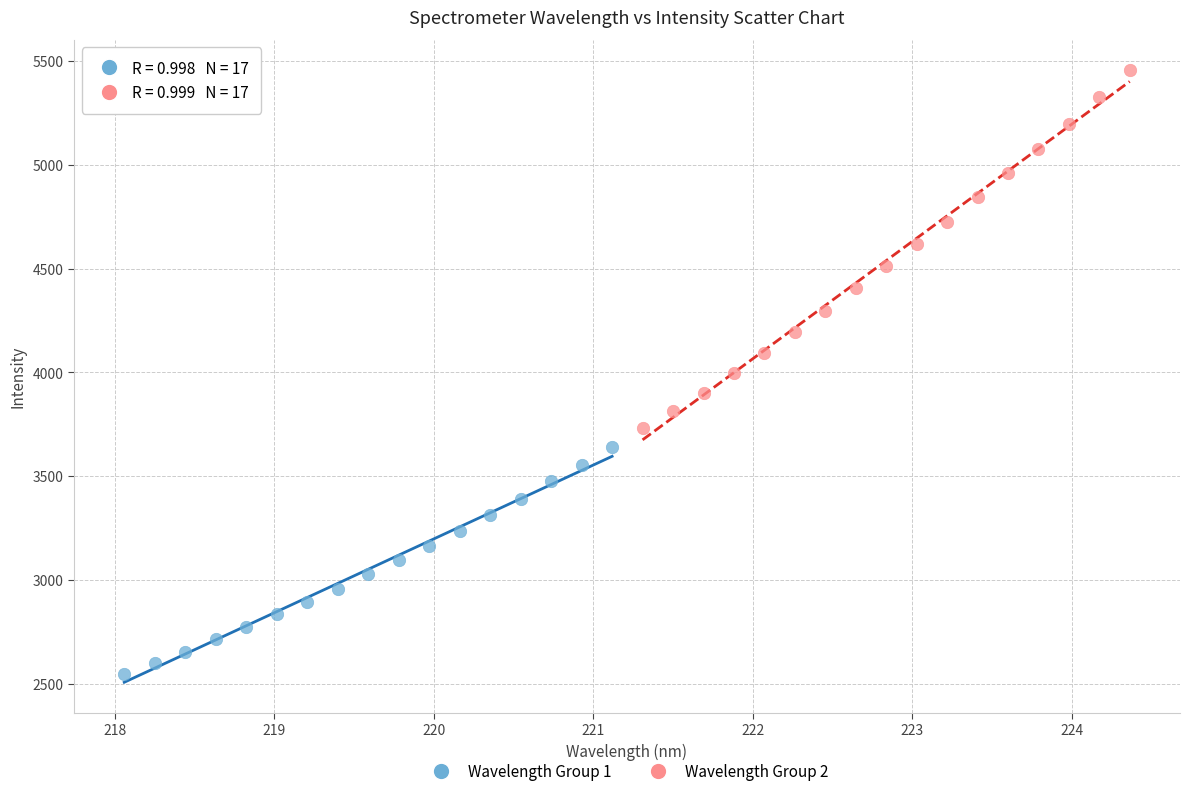

Which series has the largest Y range (max minus min)?

Wavelength Group 2